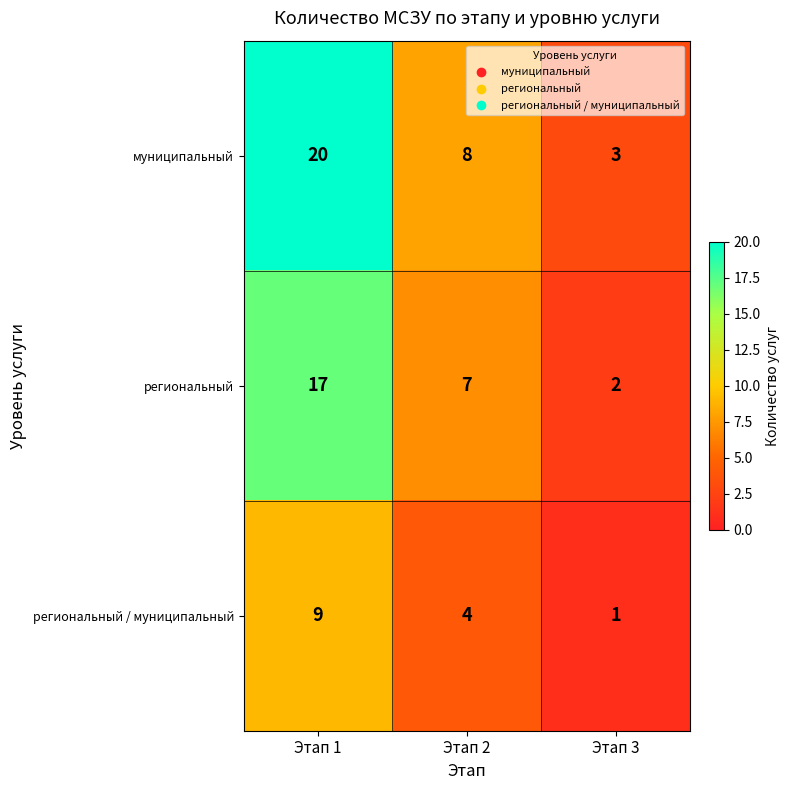

What is the difference between the муниципальный values at Этап 1 and Этап 3?

17